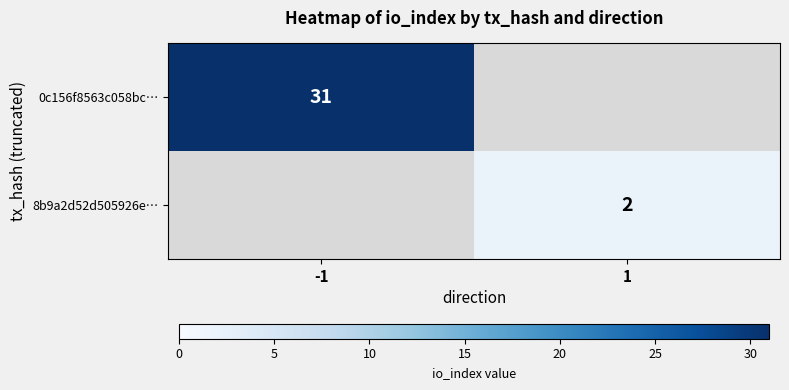

Is it true that 8b9a2d52d505926e… equals 2 at 1?

True